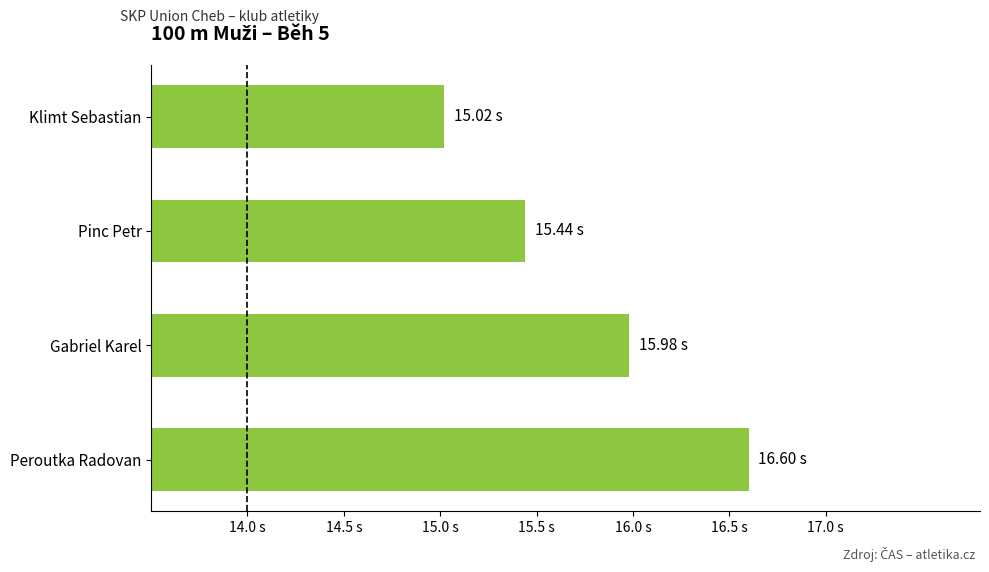

Are the bars horizontal?

Yes